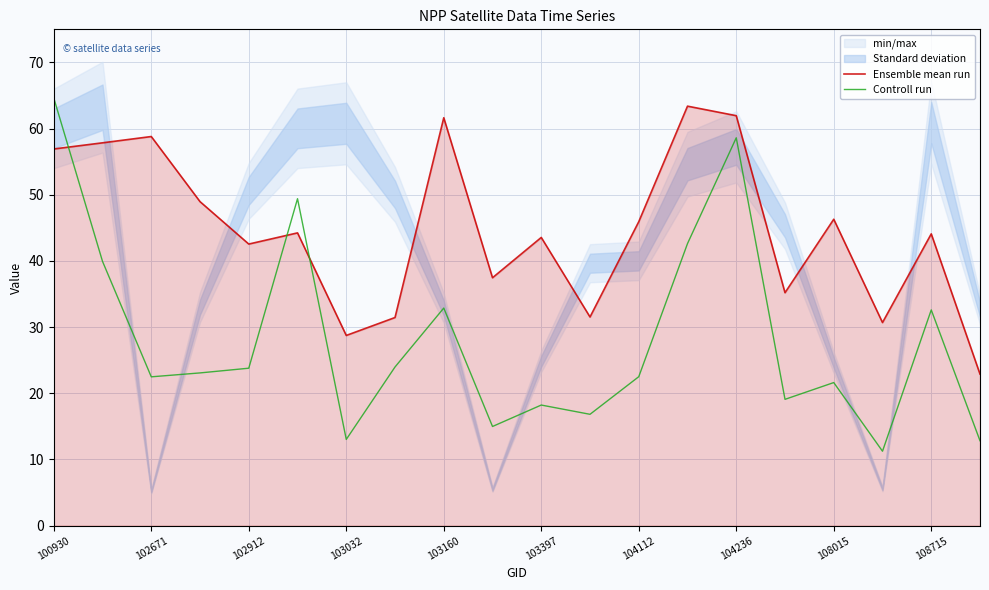

At how many categories does at least one series exceed 34?

15